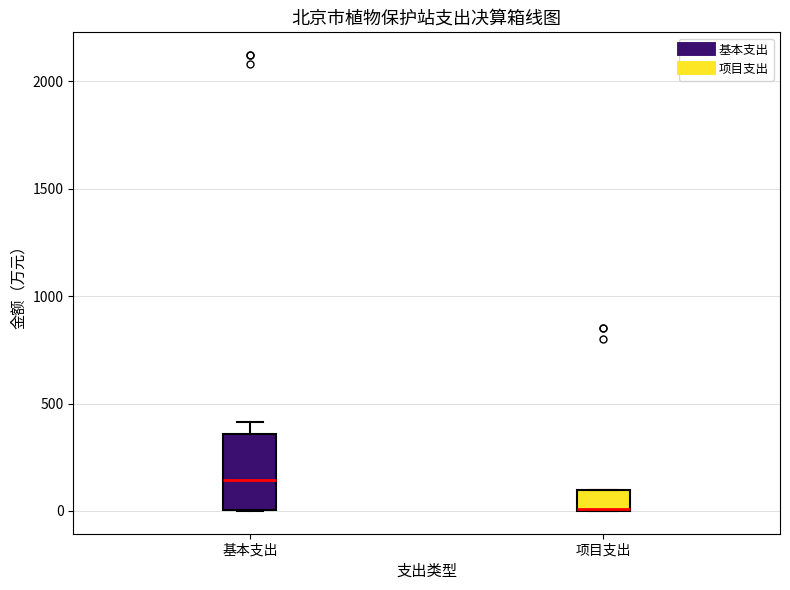

Reading left to right, transcribe this box plot: for each box, give where its median line is, the range the box spans, and where its two whiskers end, as read against the y-axis. The values are not printed on the chart, so give them approximately, as read against the axis.

基本支出: median 150, box 0 to 350, whiskers 0 to 400
项目支出: median 0 (drawn on the box's lower edge), box 0 to 100, whiskers 0 to 100